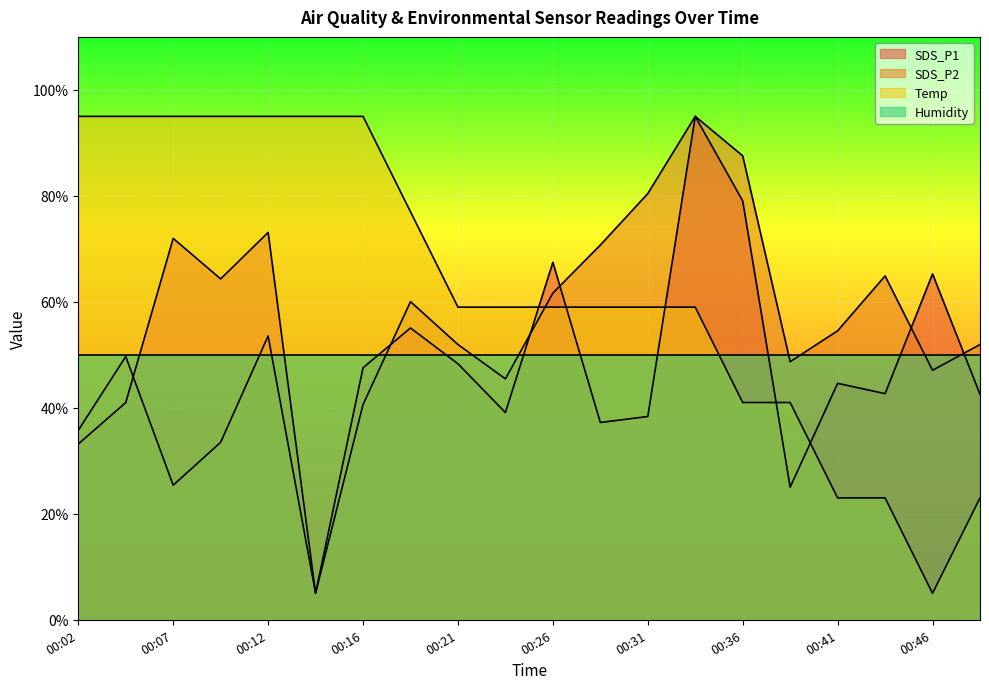

What is the spread (max minus min) of values at 00:19?

21.9